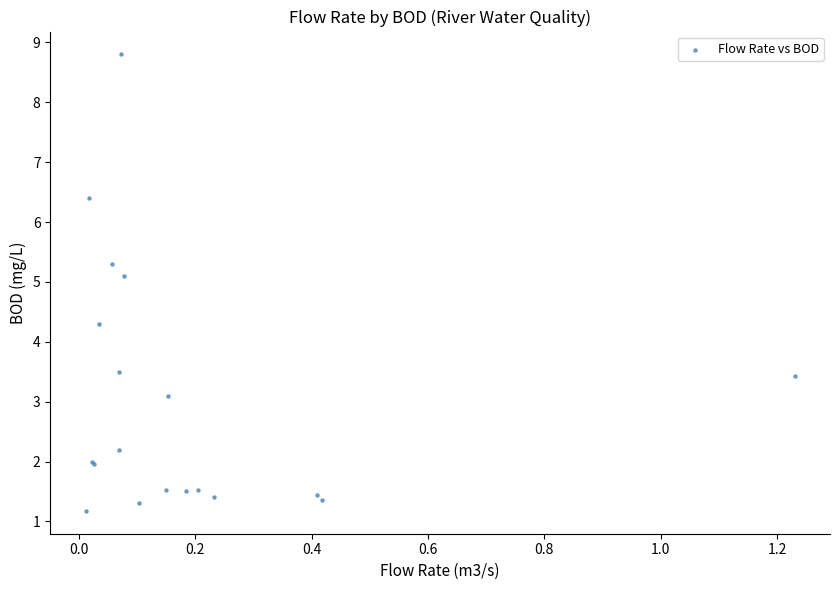

What Y value in the scatter plot is closest to 4?

4.3